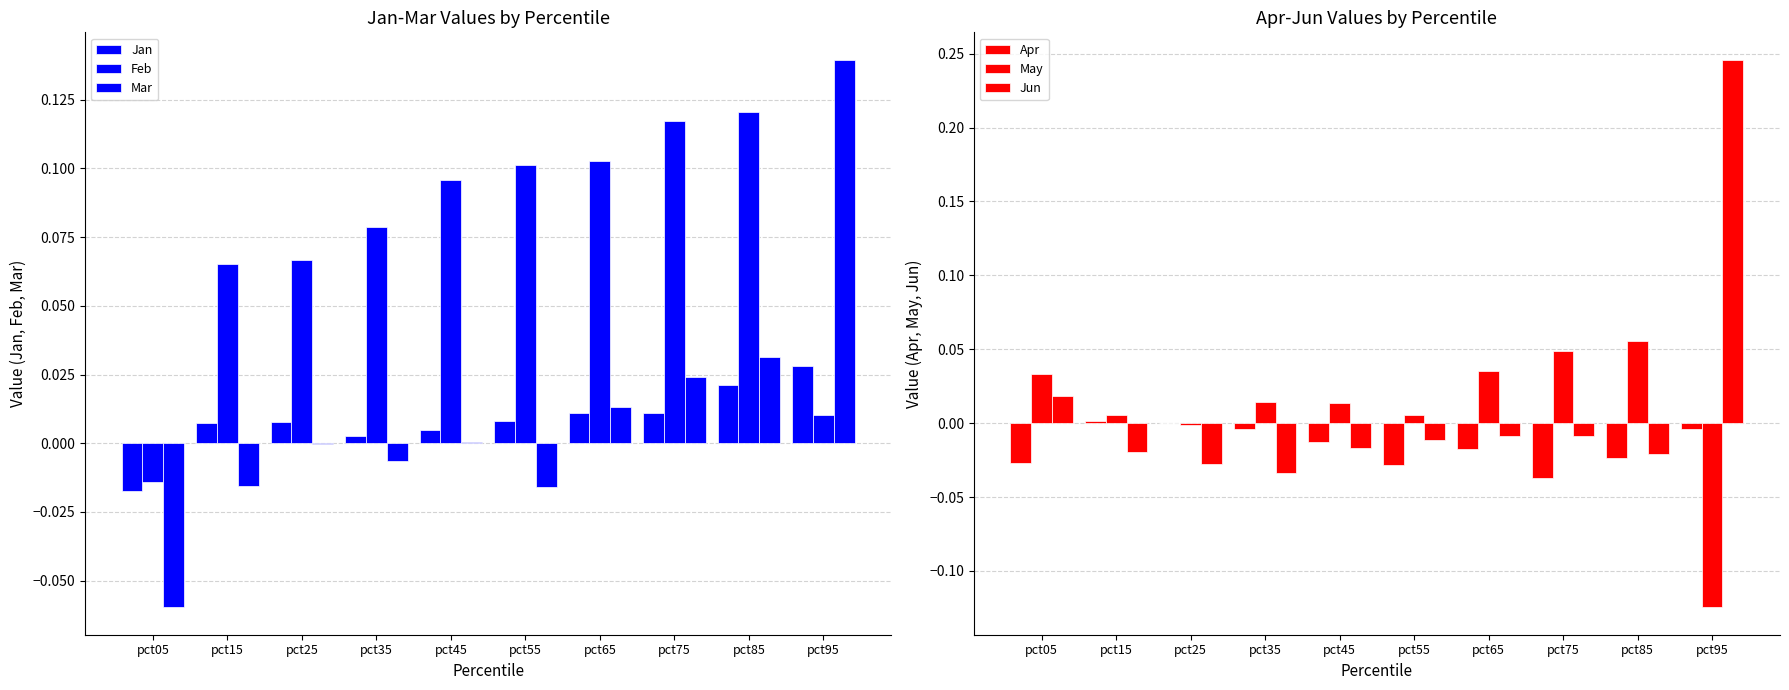

At which label is Jan closest to 0?

pct35